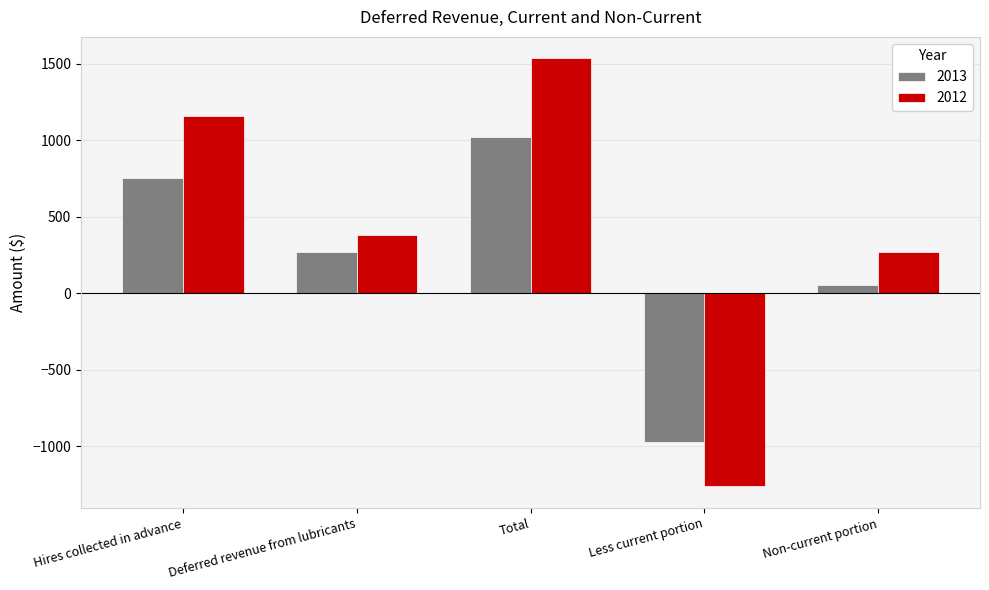

What is the difference between the highest and lowest values at Less current portion?

292